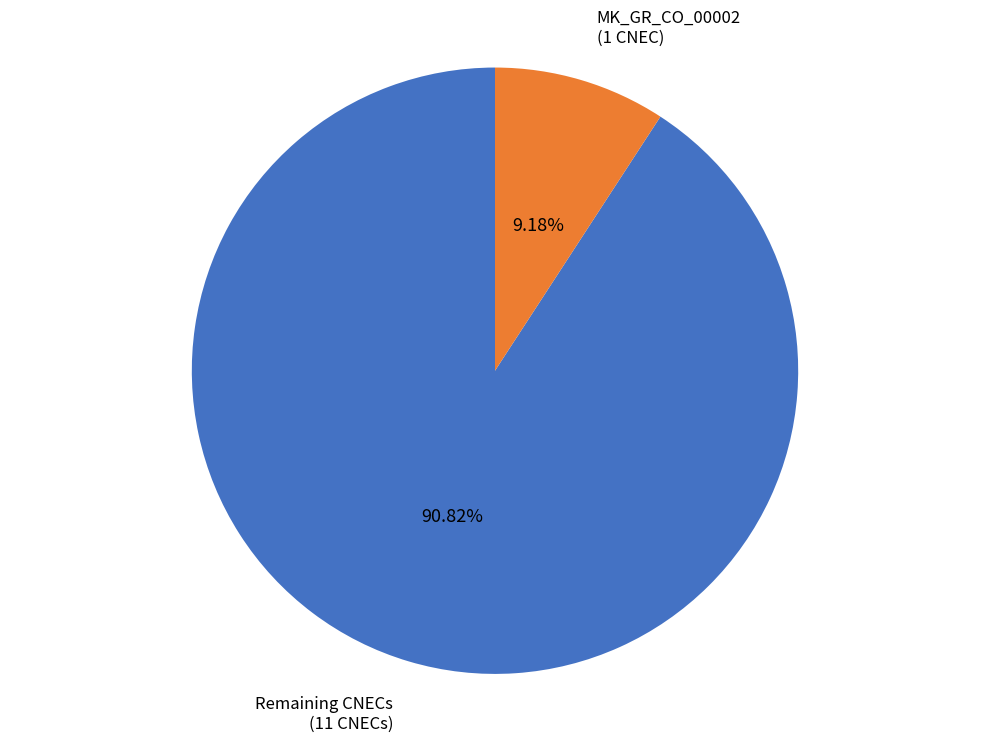

To the nearest percent, what is the difference between the largest and smallest slice percentages?

82%